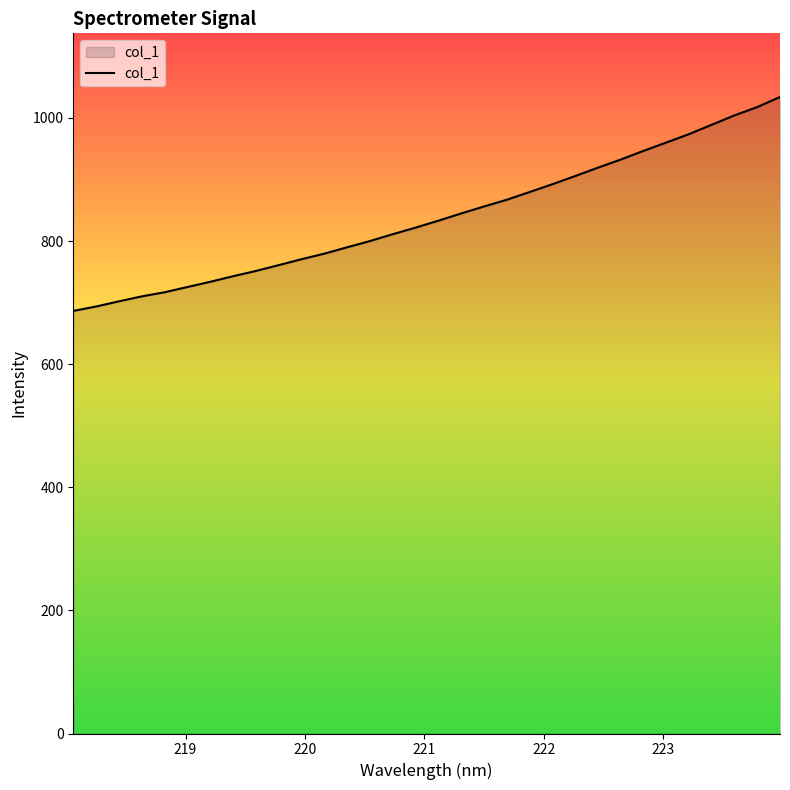

What is the greatest value displayed?

1034.0